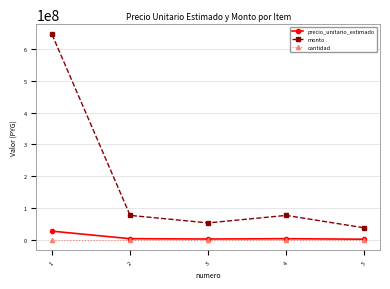

Which series changed the most between 1 and 4?

monto